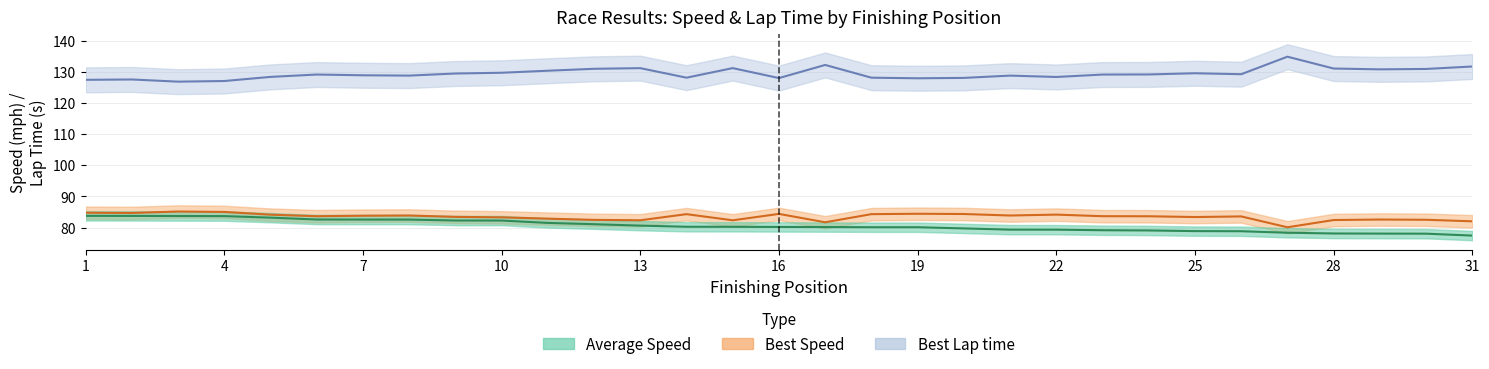

At which label does Average Speed reach its minimum?

31